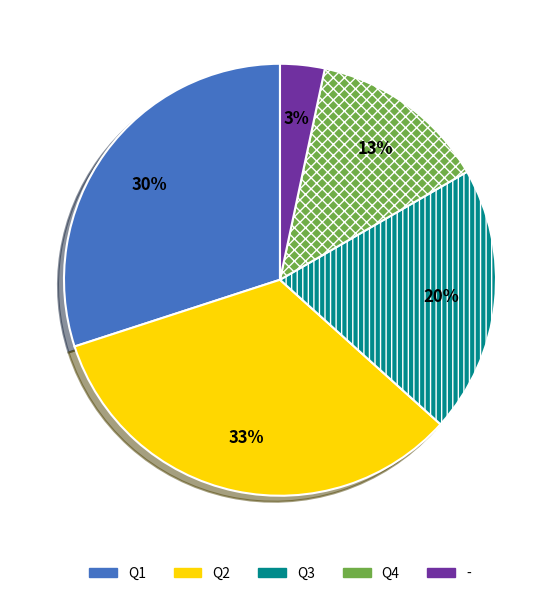

How many slices are in this pie chart?

5